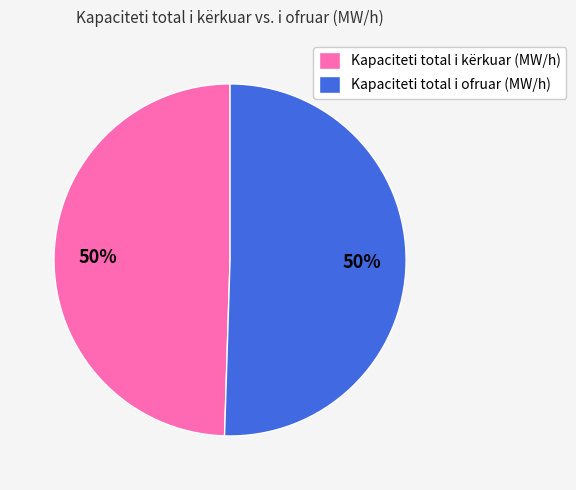

What is the ratio of the value at Kapaciteti total i ofruar (MW/h) to the value at Kapaciteti total i kërkuar (MW/h)?

1.0